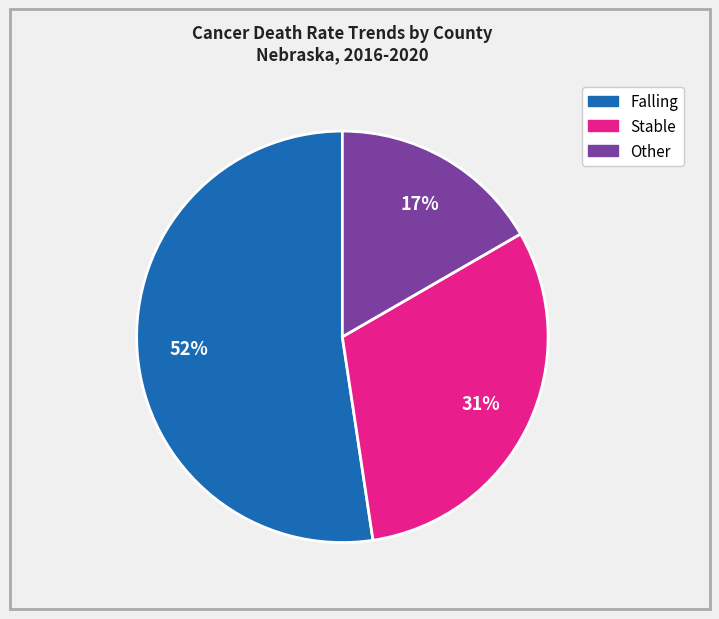

Does any single category account for the majority?

Yes